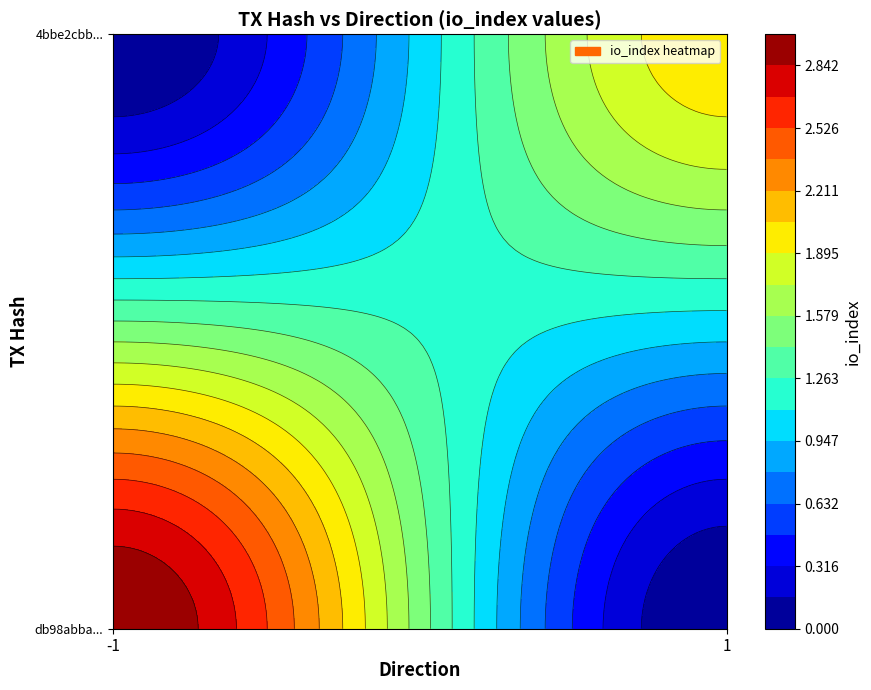

What is the difference between the 4bbe2cbb3ad6c104fb90aadceacc50f02a16331 values at direction and io_index?

1